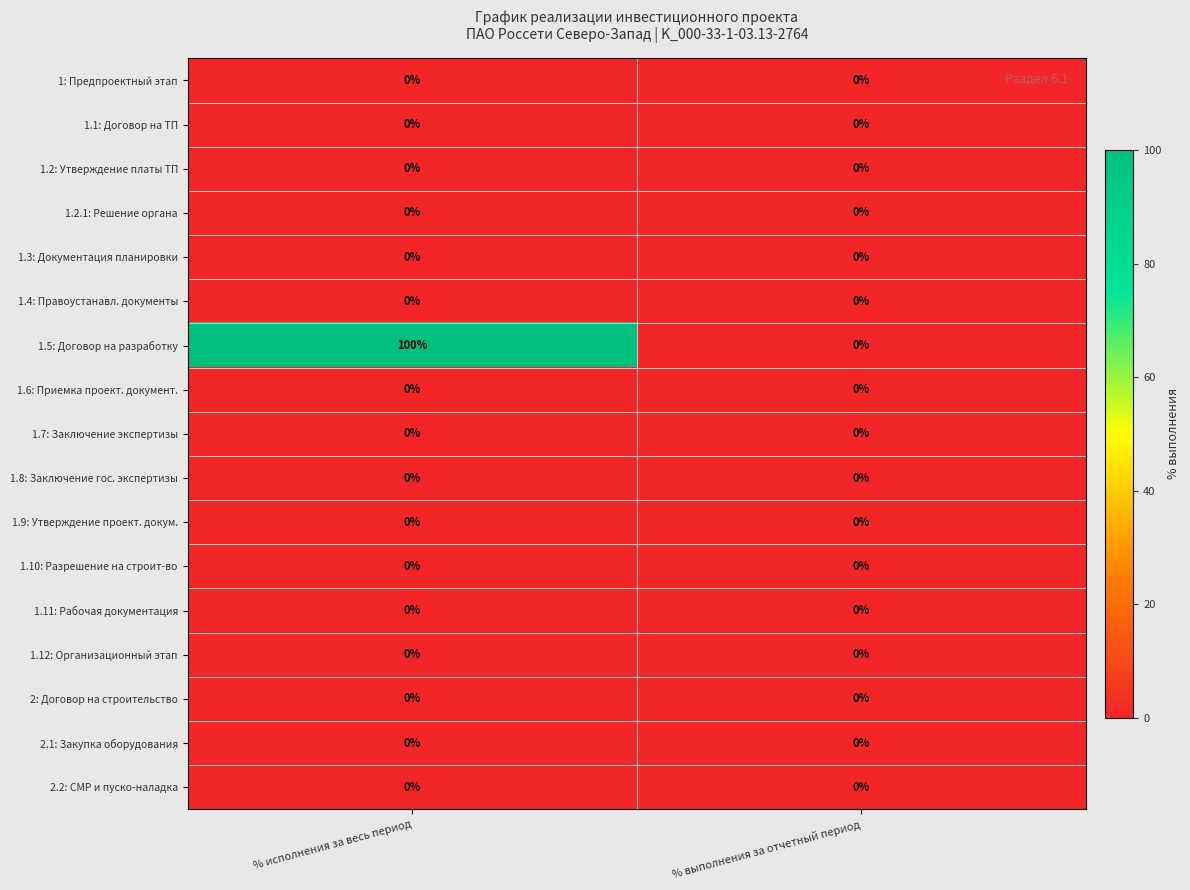

Which series has the largest range (max minus min)?

1.5: Договор на разработку